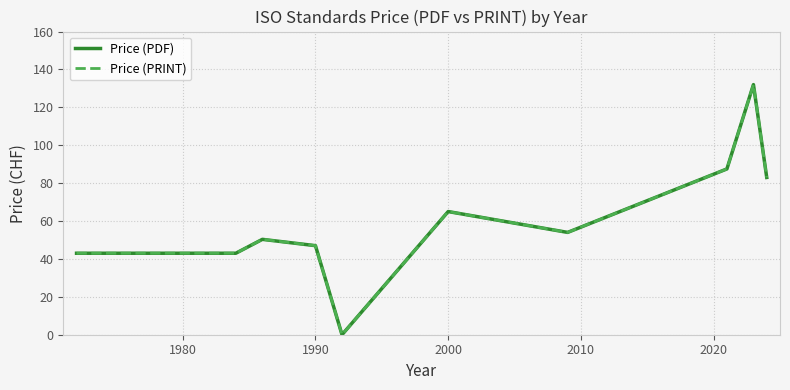

Does the chart have visible grid lines?

Yes